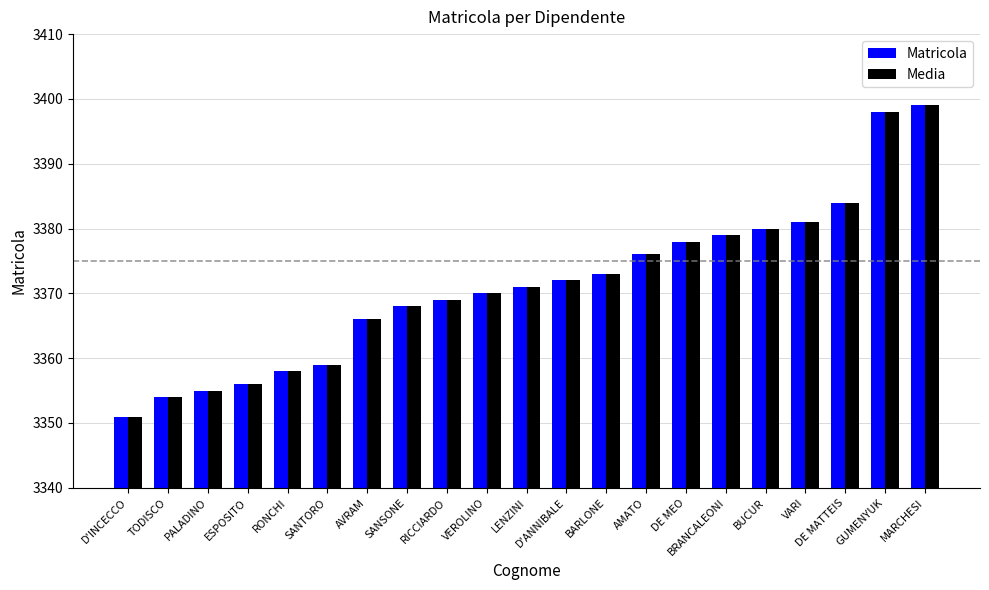

The Matricola series shows 5520 at BARLONE. True or false?

False